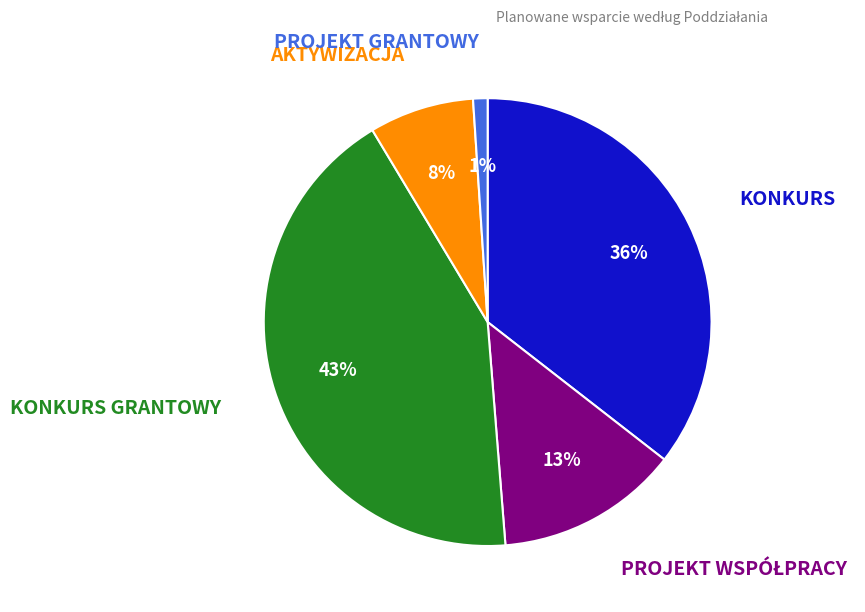

To the nearest percent, what is the average slice percentage?

20%